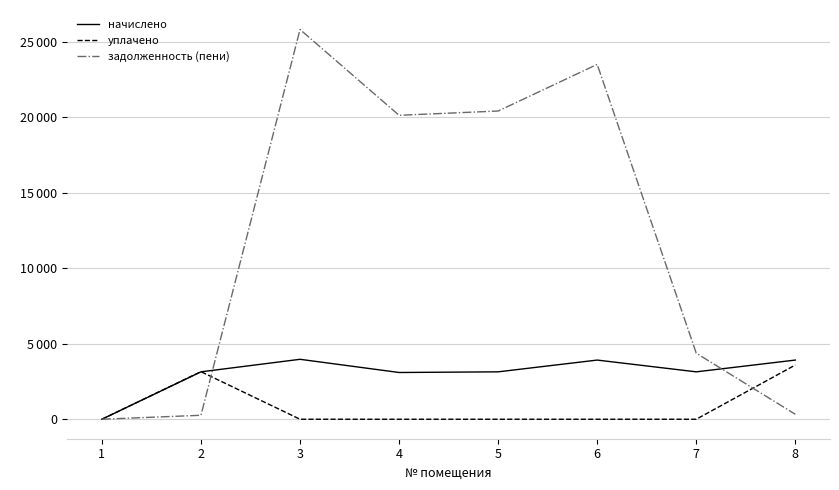

What are all the series names shown in the legend?

начислено, уплачено, задолженность (пени)